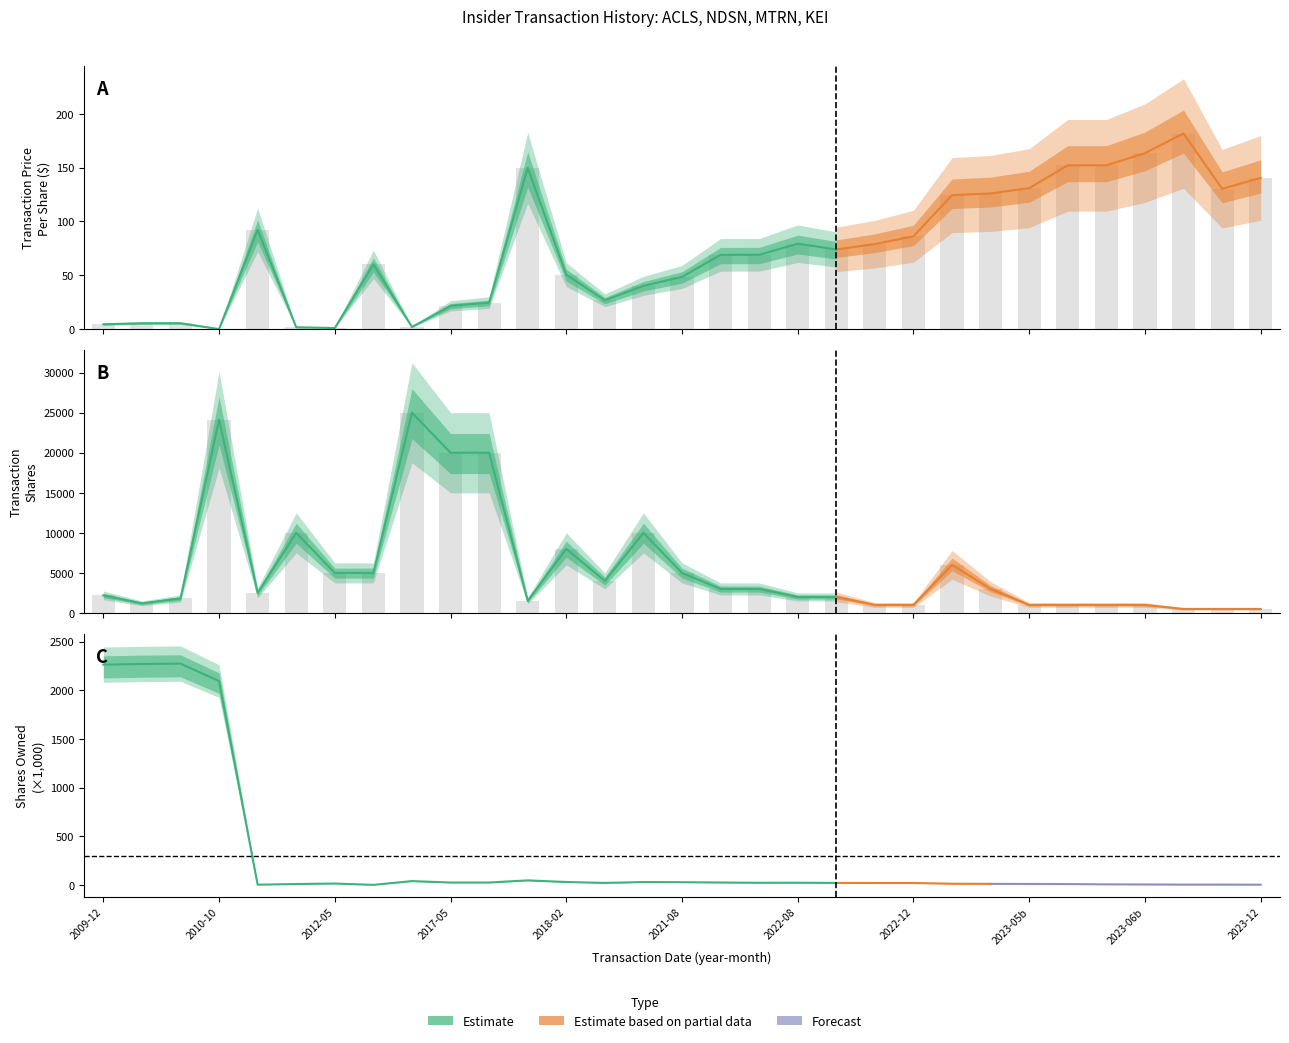

Which series has the widest spread of values?

transactionShares